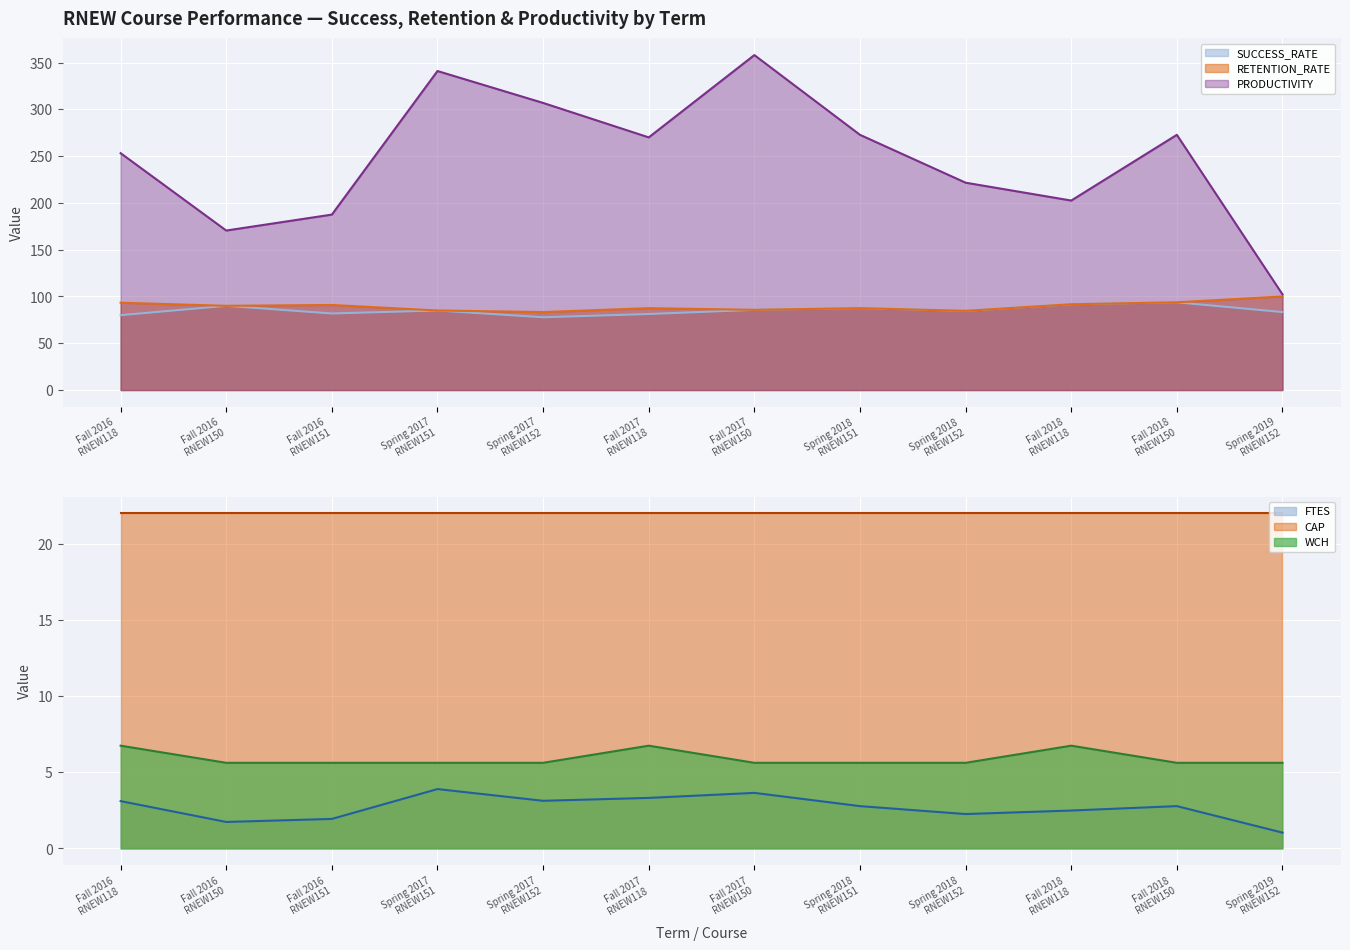

At which category is the sum across all series the highest?

Fall 2017
RNEW150